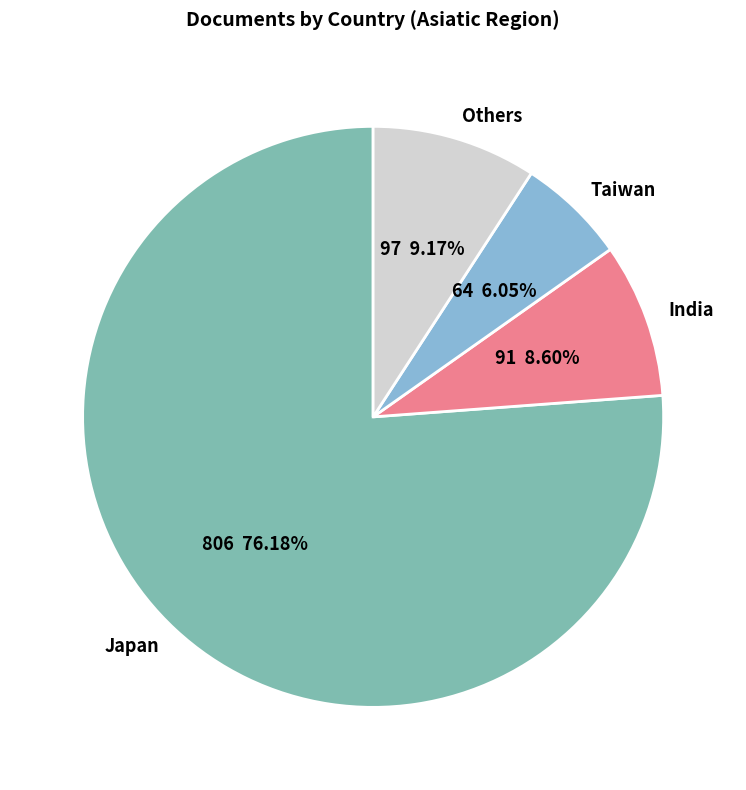

Approximately how many times larger is the value at Japan compared to India?

8.9